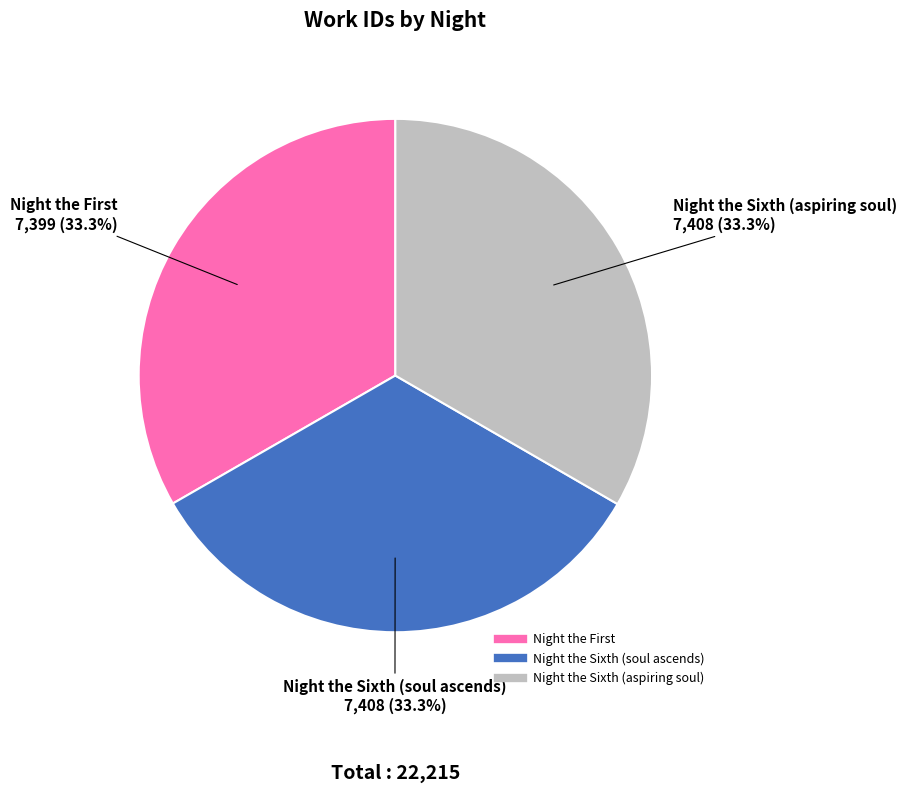

Is there a majority slice in this chart?

No